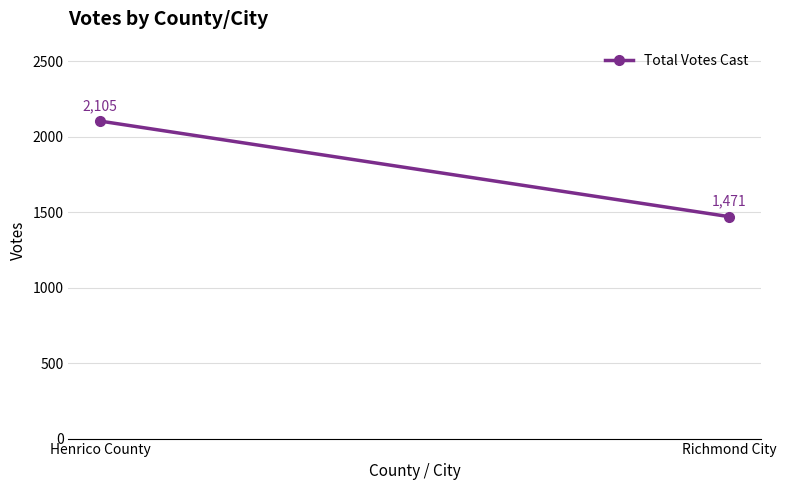

Which label corresponds to the smallest value in the chart?

Richmond City